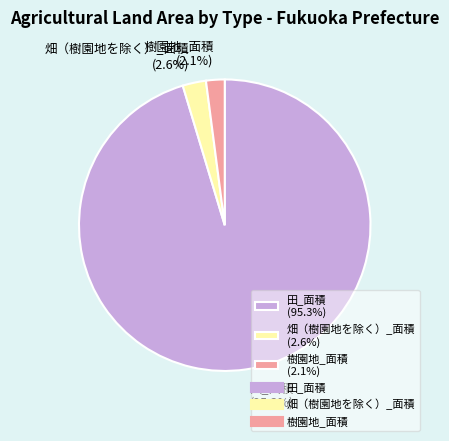

Is it true that 畑（樹園地を除く）_面積 is 3% of the pie?

True